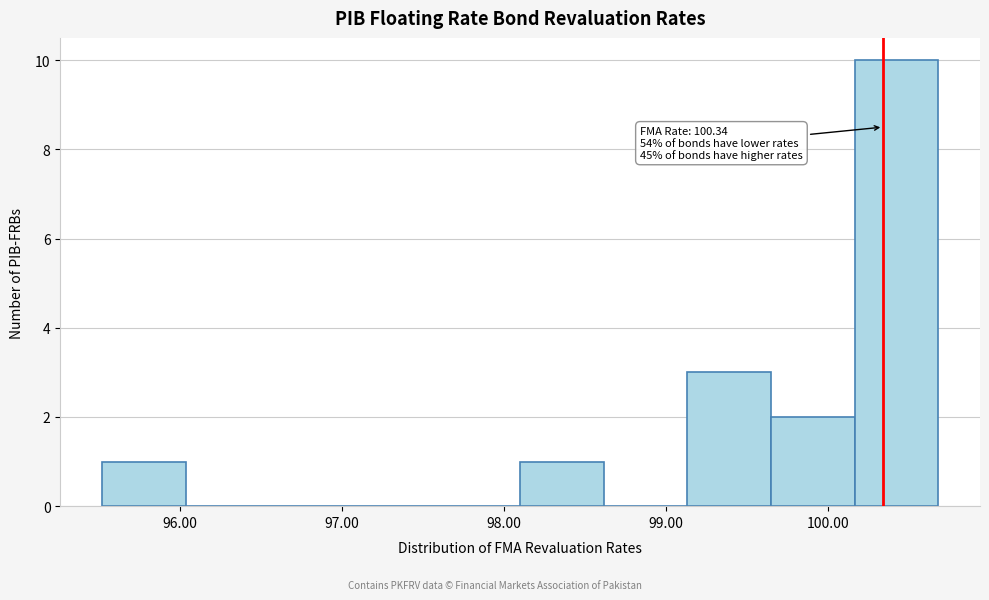

Over which range of the x-axis is the bar tallest?

100.2 to 100.7